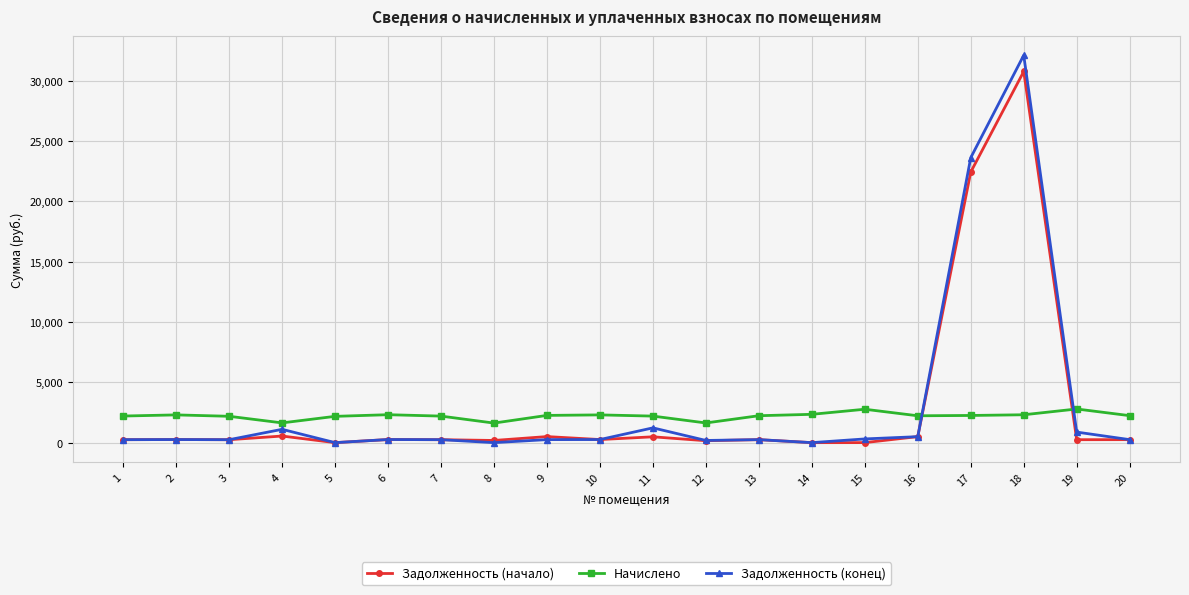

The value of Задолженность (начало) at 18 is 11646.6. True or false?

False